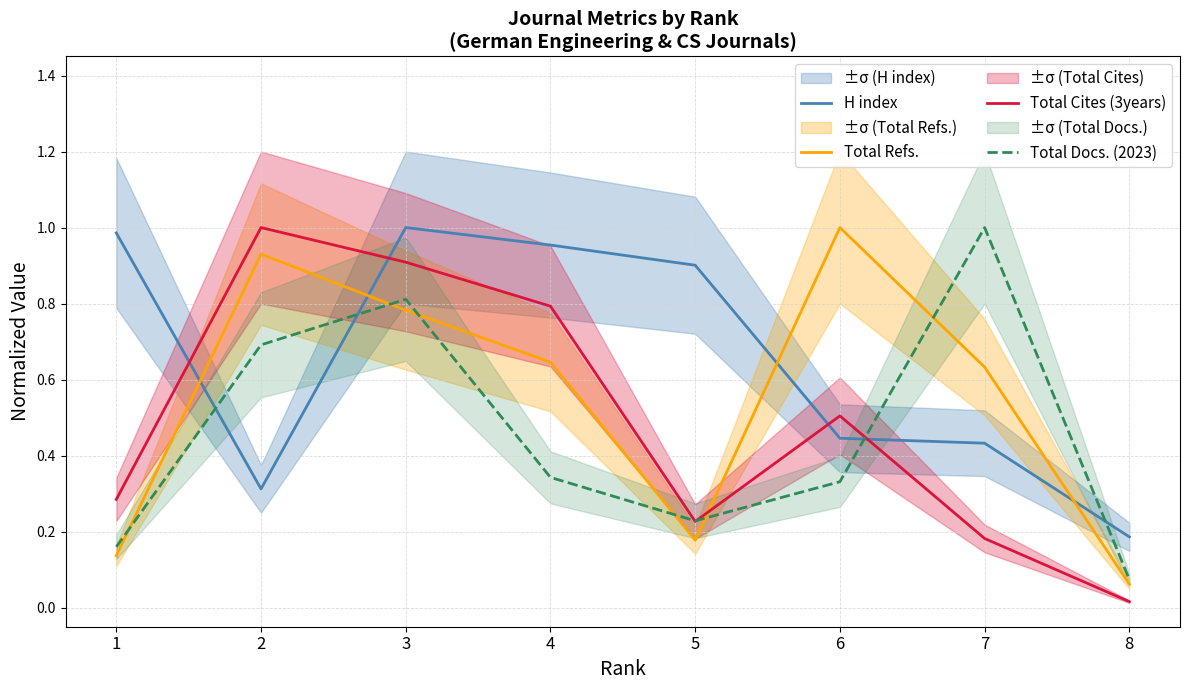

The value of H index at 7 is 0.4. True or false?

True